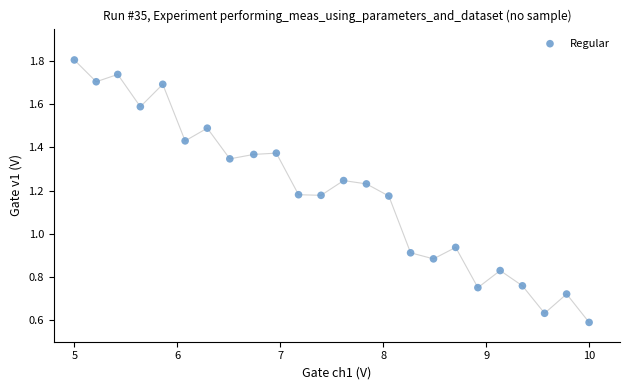

What is the range of X values (max minus min)?

5.0